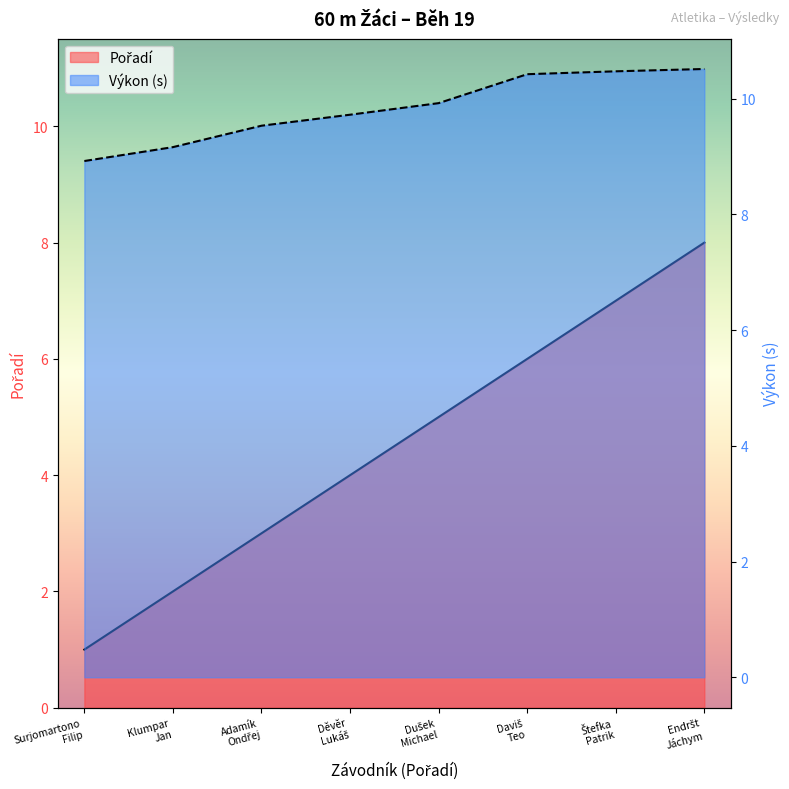

At which label does Výkon reach its peak?

Endršt
Jáchym